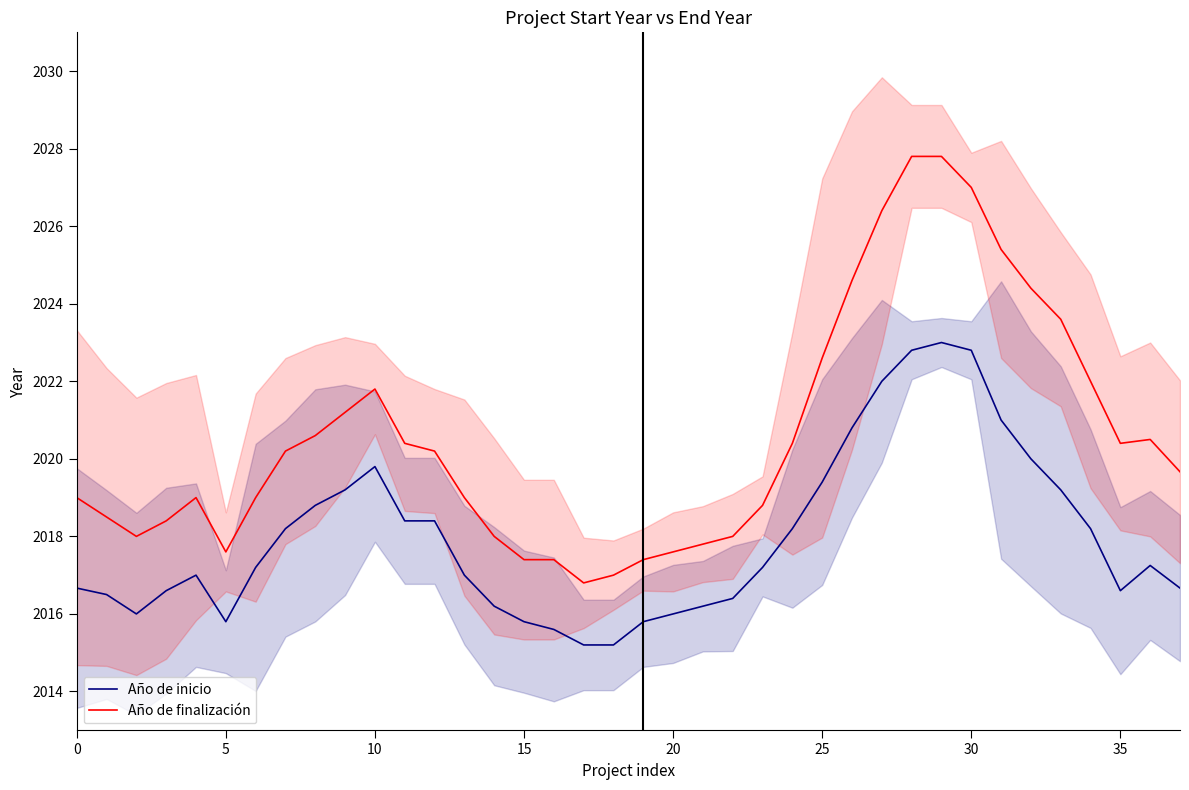

Where is Año de finalización nearest to the value 2022?

34